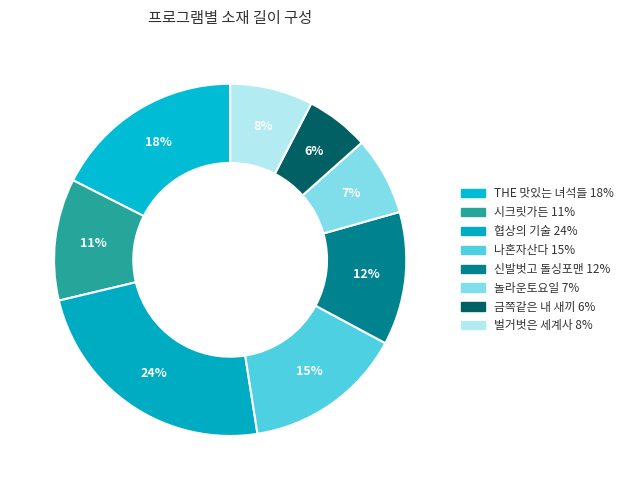

Count the number of slices in the pie.

8